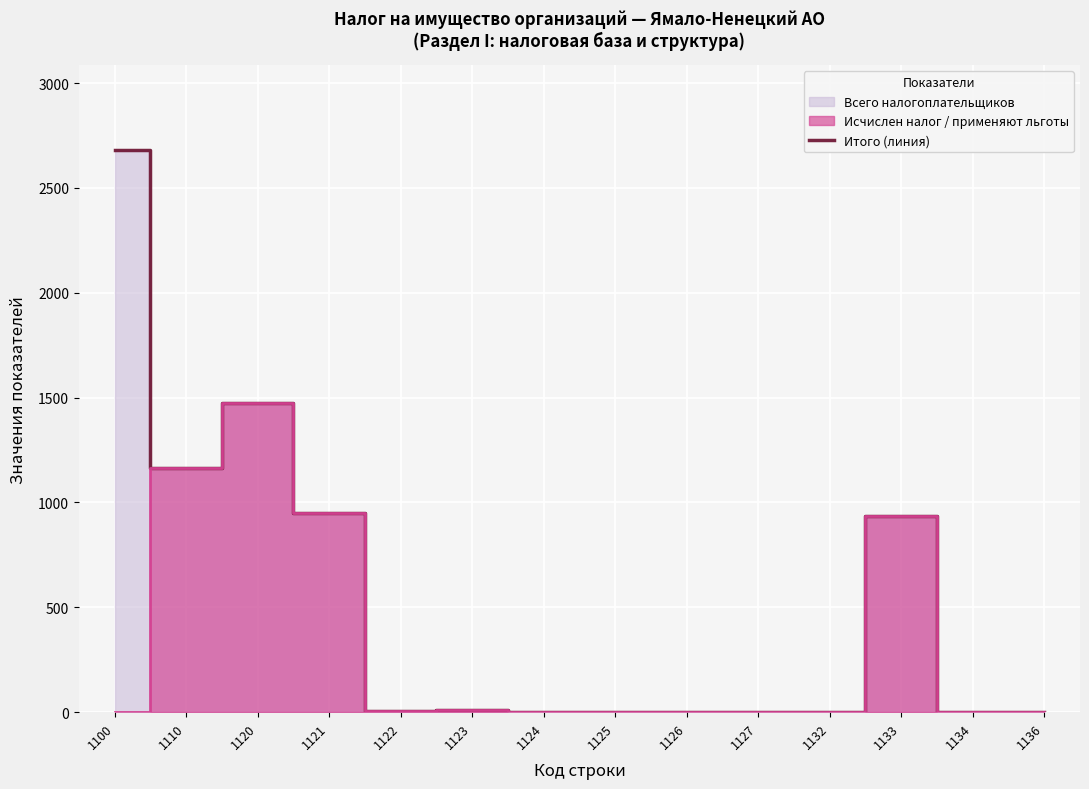

How many values are below 5?

7